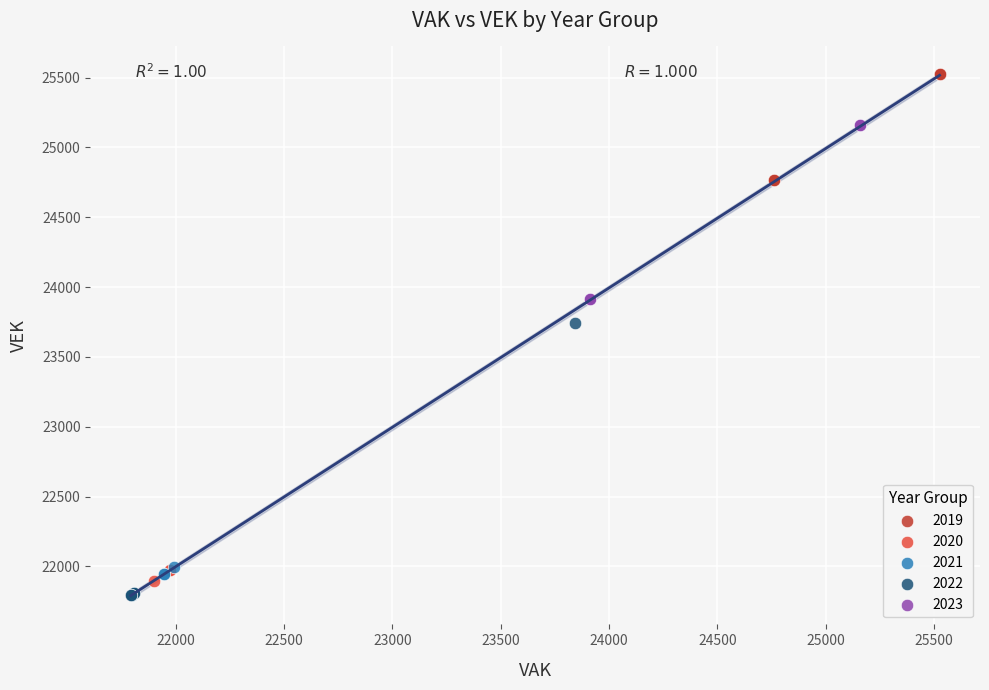

Which series contains the highest Y value?

2019